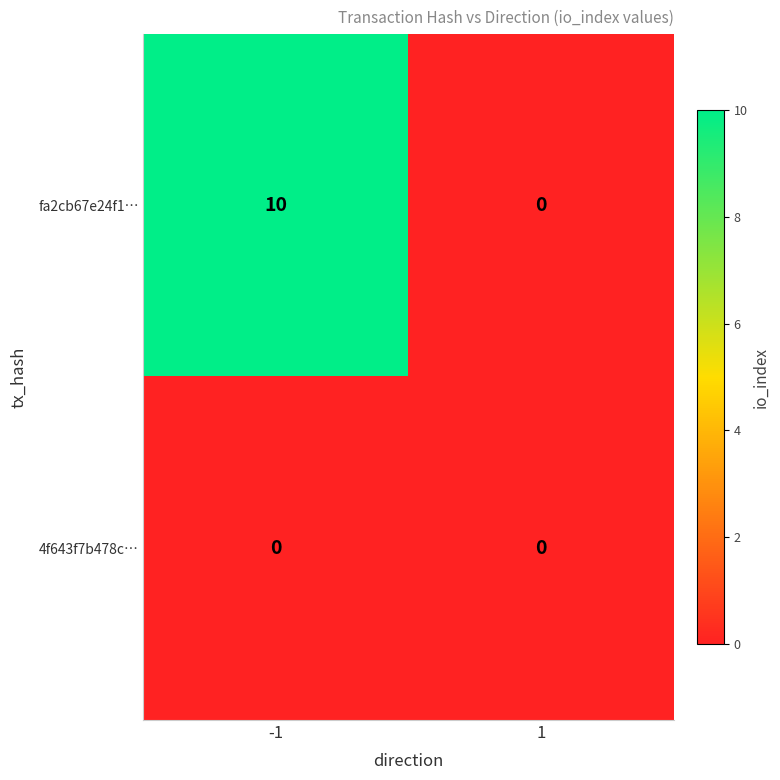

What is the total value across all series at -1?

10